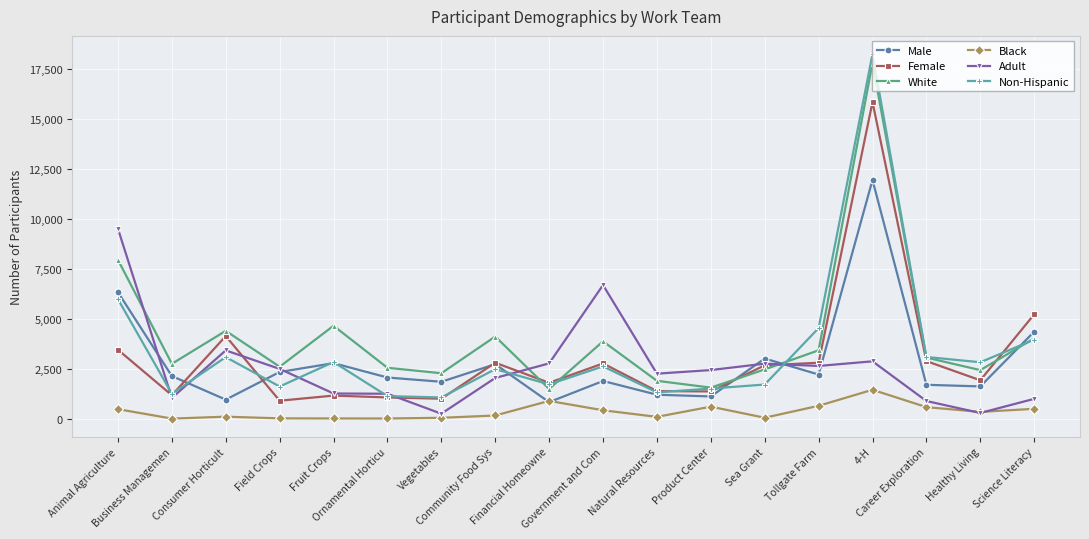

Does the chart display data point markers on the line(s)?

Yes